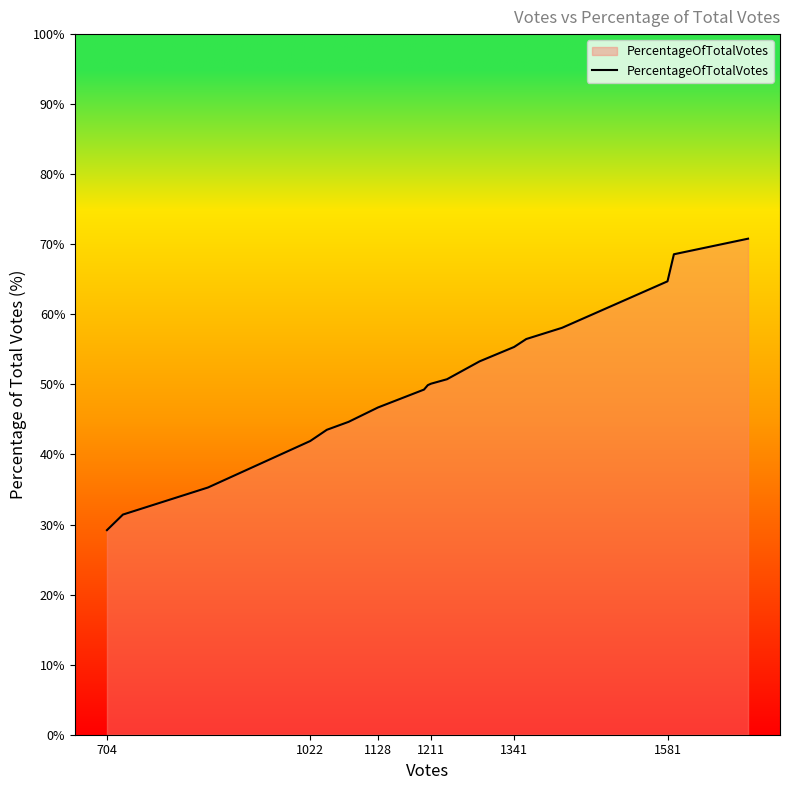

What is the difference between the maximum and minimum values?

41.6